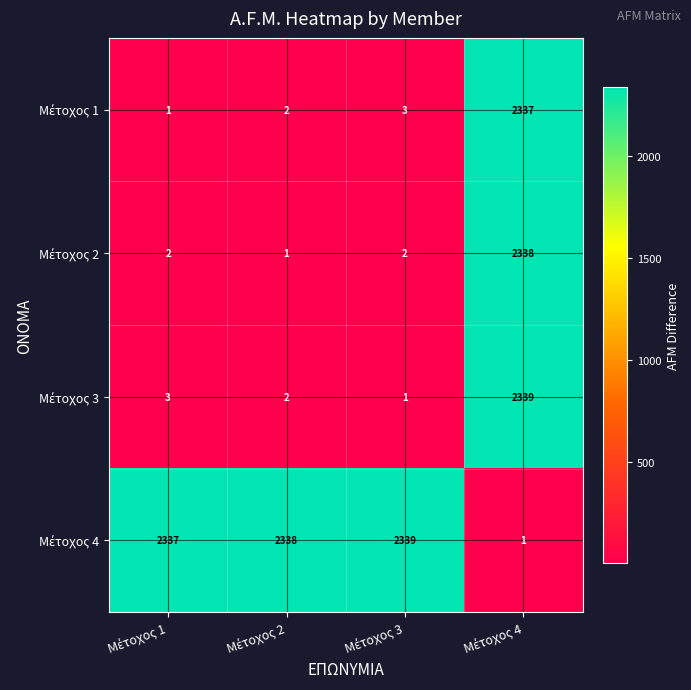

At how many categories does at least one series exceed 438?

4